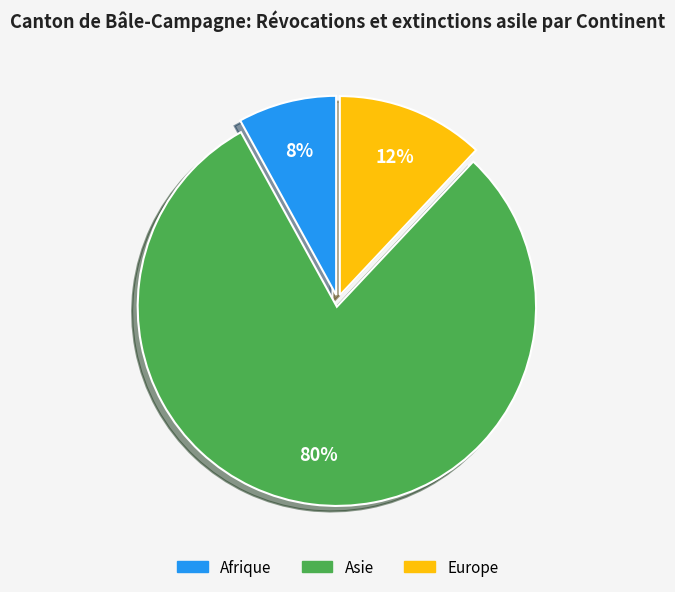

Rank the categories by value from highest to lowest.

Asie, Europe, Afrique